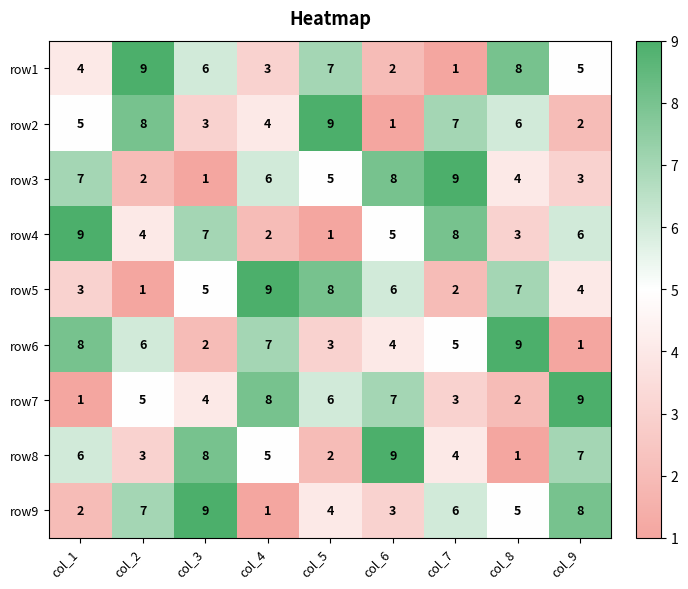

At which label does row4 first exceed 5?

col_1